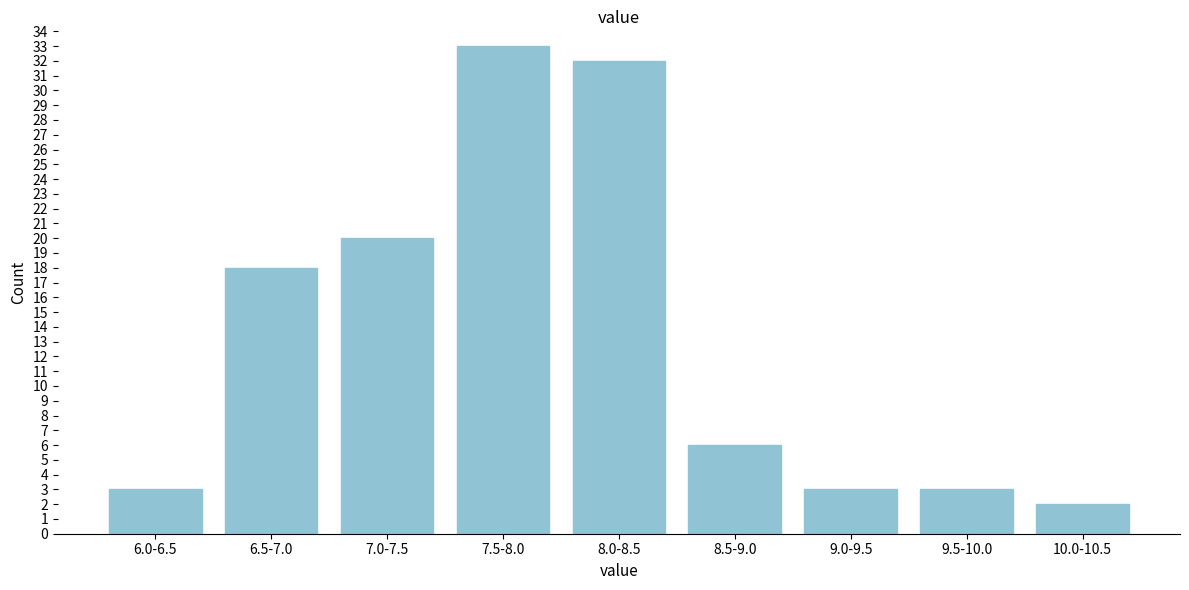

Reading right to left, extract all data points from this chart.

2	3	3	6	32	33	20	18	3